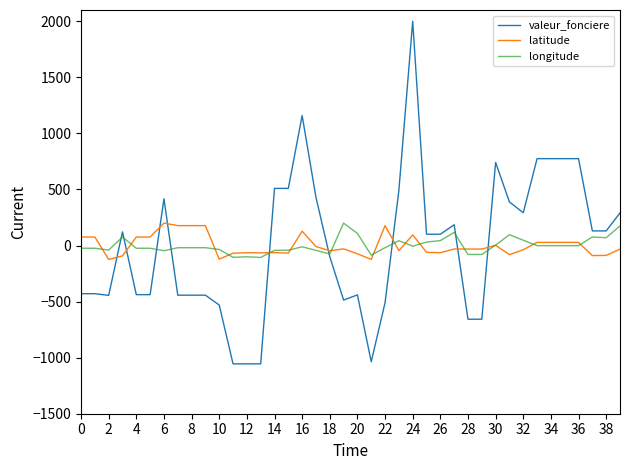

How many lines are shown in the chart?

3